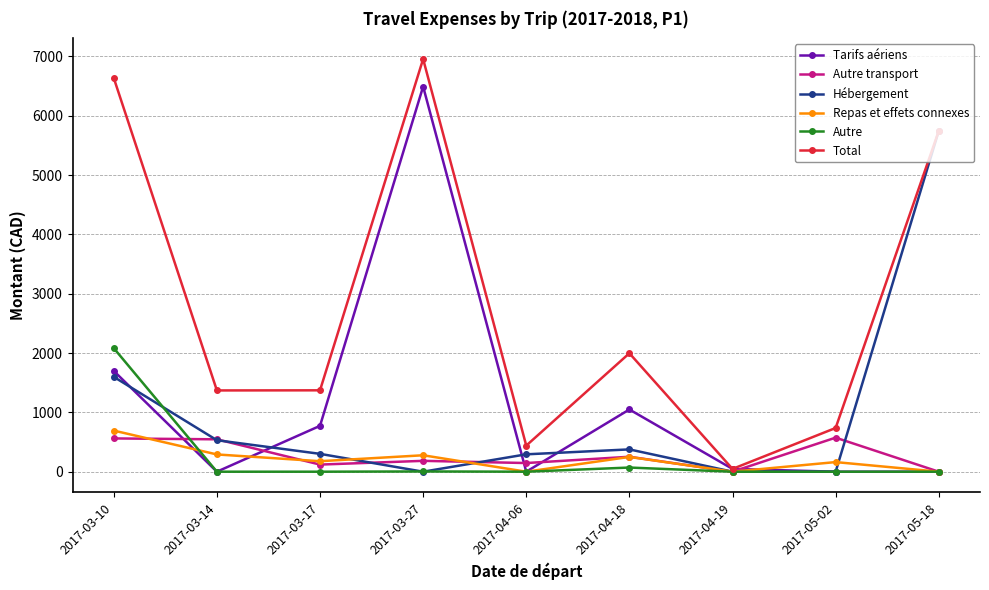

Which series has the largest total across all categories?

Total